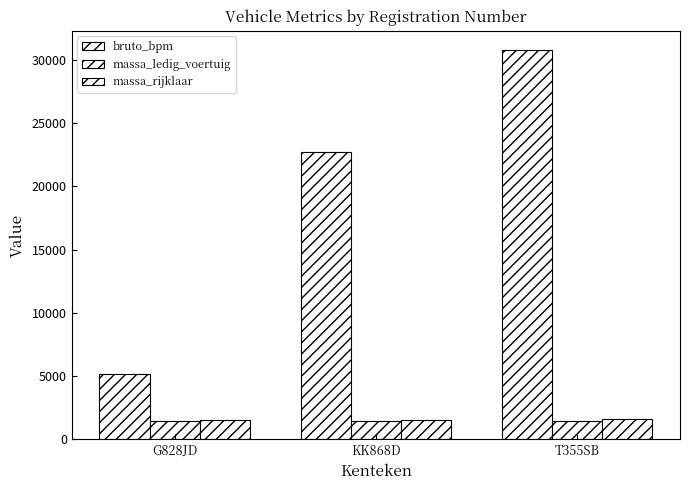

How many bars are there in each group?

3